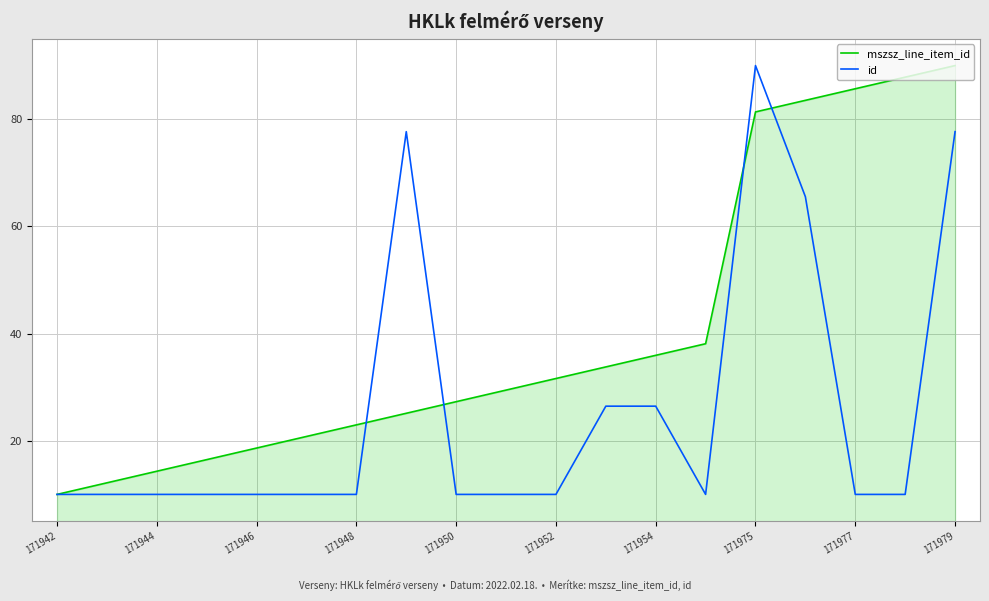

What is the minimum value shown in the chart?

10.0